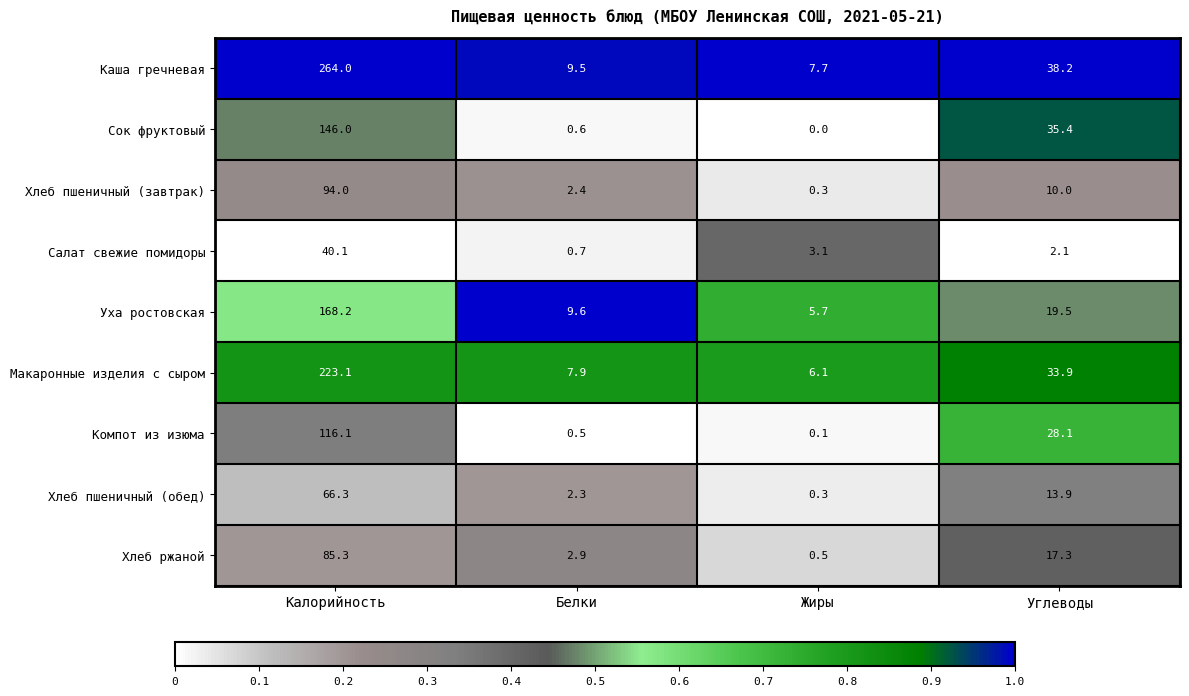

What is the greatest value displayed?

264.0